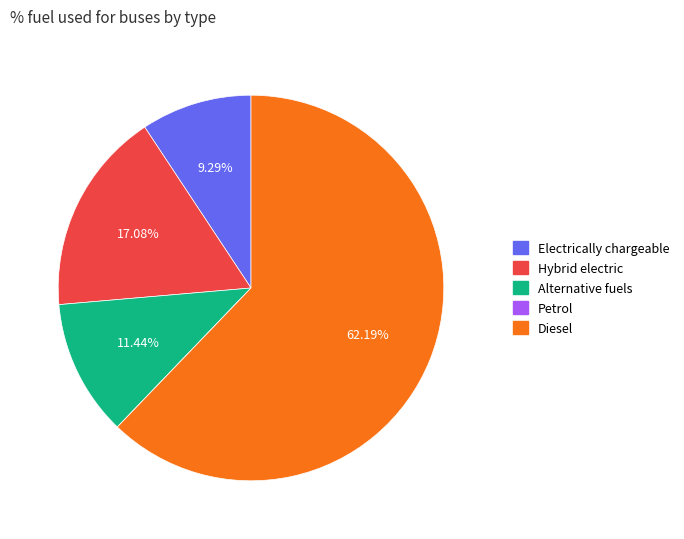

What is the majority slice?

Diesel